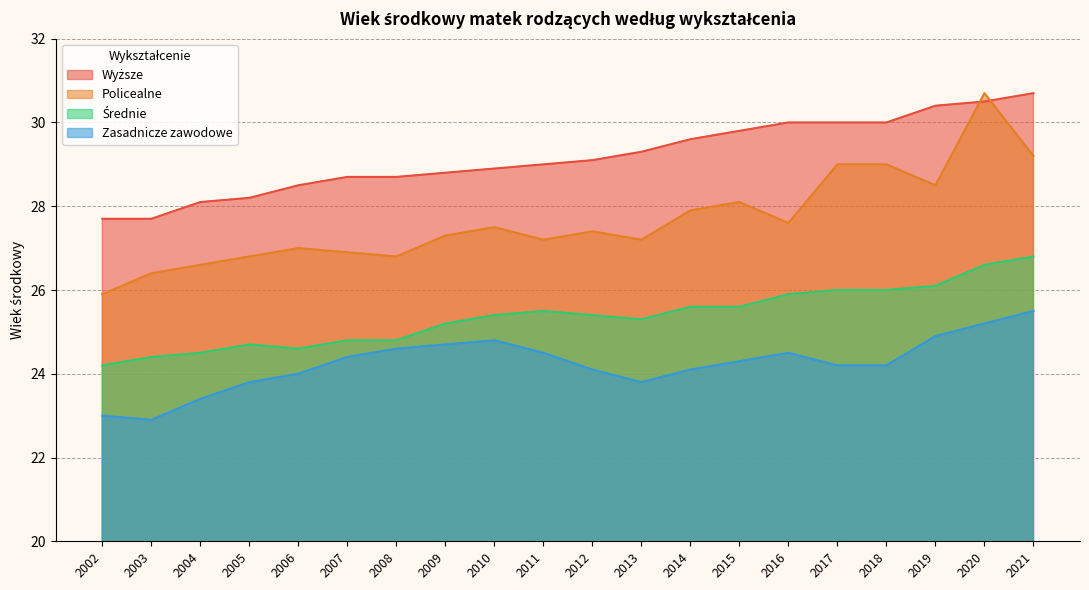

Is it true that Wyższe equals 17.7 at 2020?

False